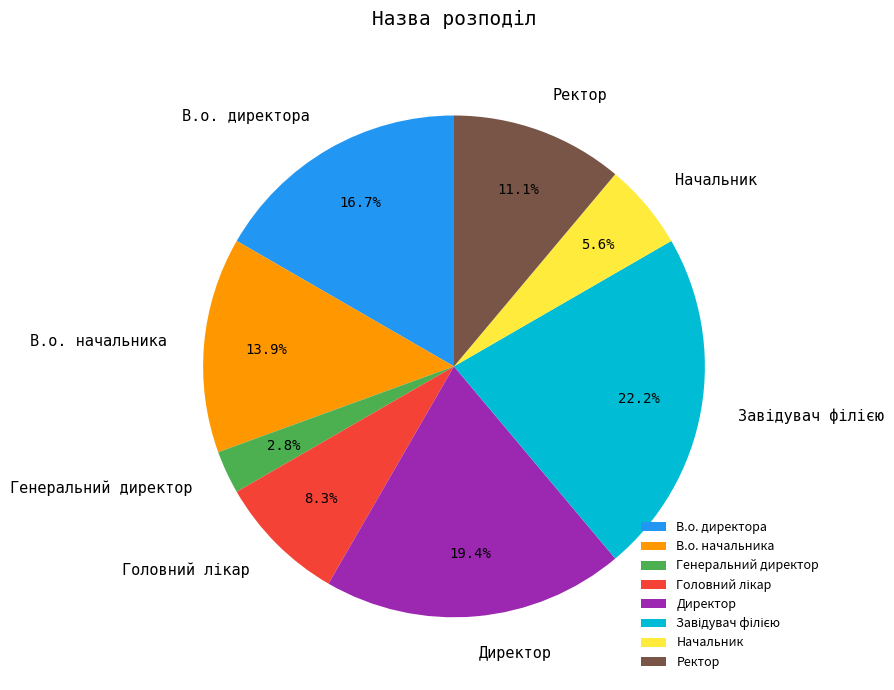

Is there any slice that represents more than half of the pie?

No